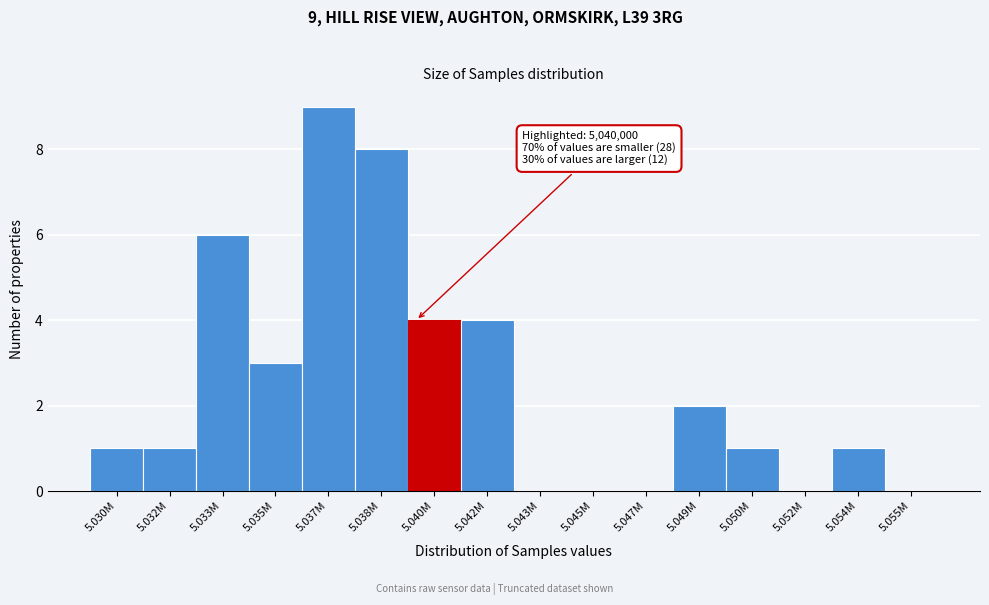

Reading left to right, extract all data points from this chart.

5.030M=1	5.032M=1	5.033M=6	5.035M=3	5.037M=9	5.038M=8	5.040M=4	5.042M=4	5.043M=0	5.045M=0	5.047M=0	5.049M=2	5.050M=1	5.052M=0	5.054M=1	5.055M=0